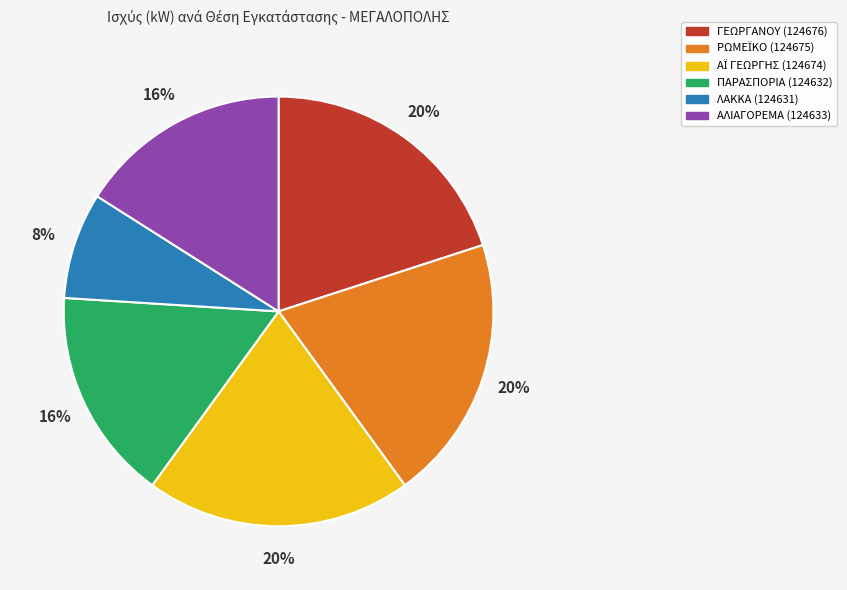

To the nearest percent, what portion does ΓΕΩΡΓΑΝΟΥ (124676) represent?

20%